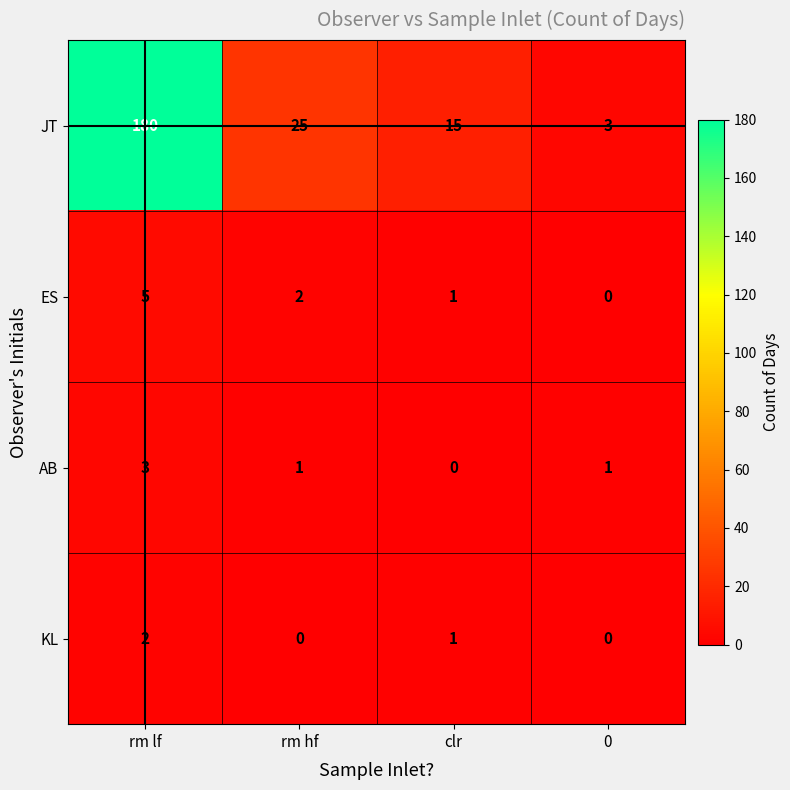

What is the greatest value displayed?

180